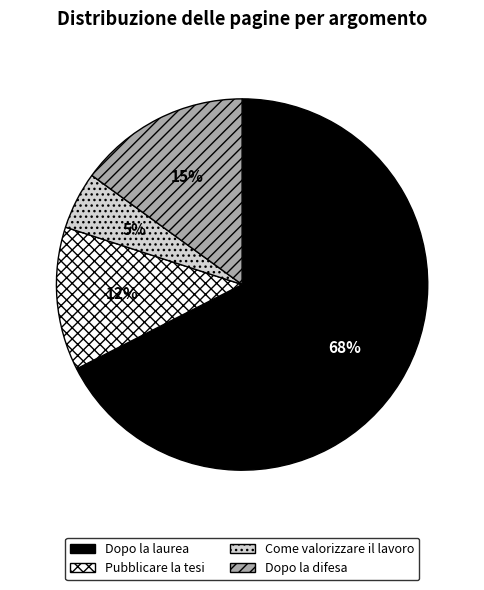

Which category has the smallest portion of the pie?

Come valorizzare il lavoro